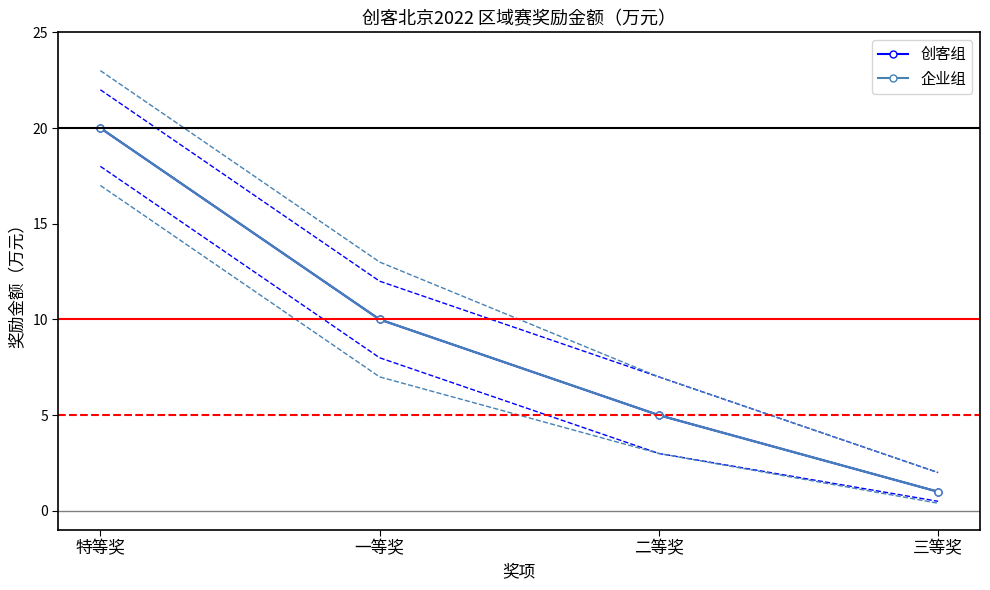

The 企业组 series shows 5 at 二等奖. True or false?

True